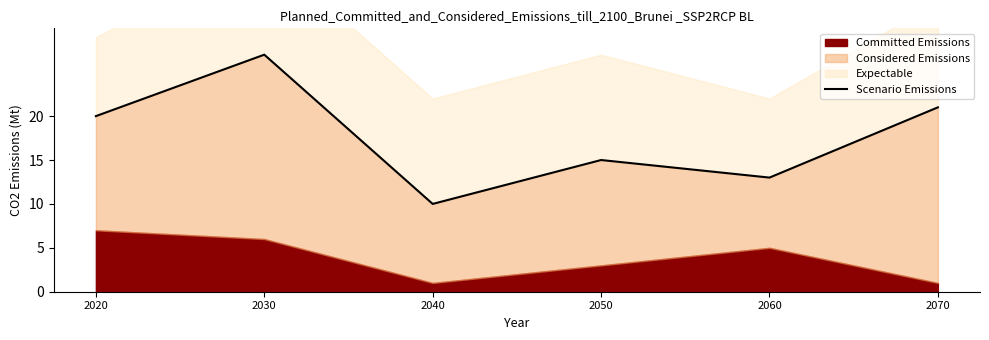

What is the smallest value displayed?

10